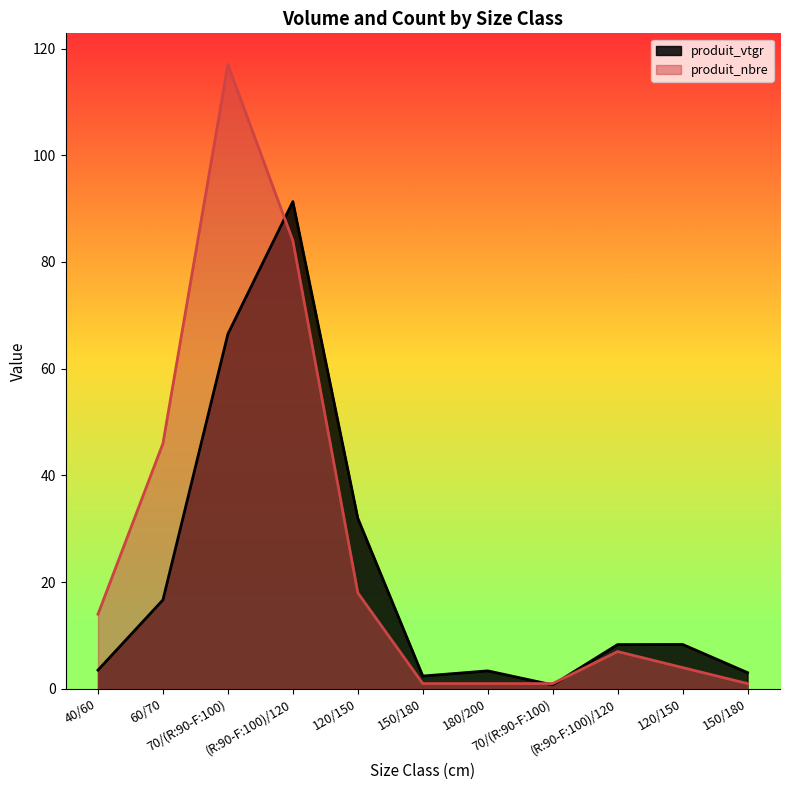

The produit_vtgr series shows 4.9 at 150/180. True or false?

False